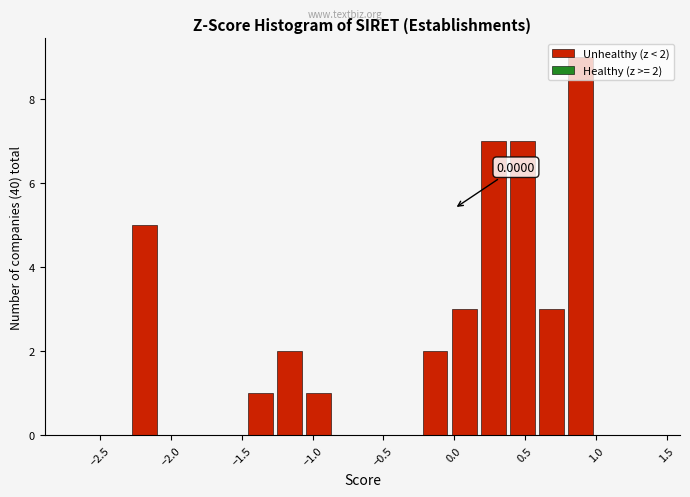

Over which range of the x-axis is the bar tallest?

0.80 to 1.00